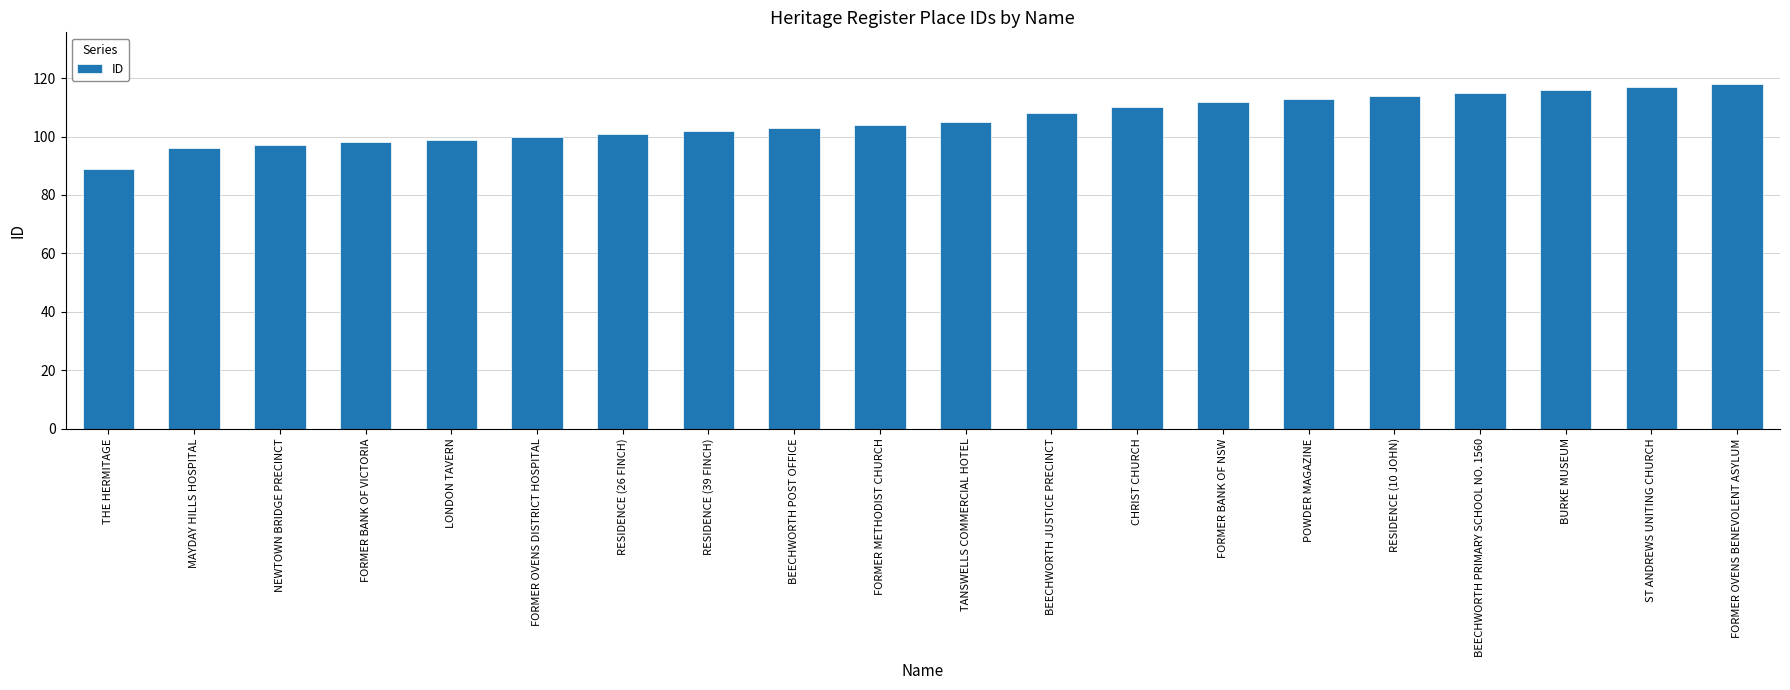

What is the approximate value at CHRIST CHURCH, to the nearest 5?

110